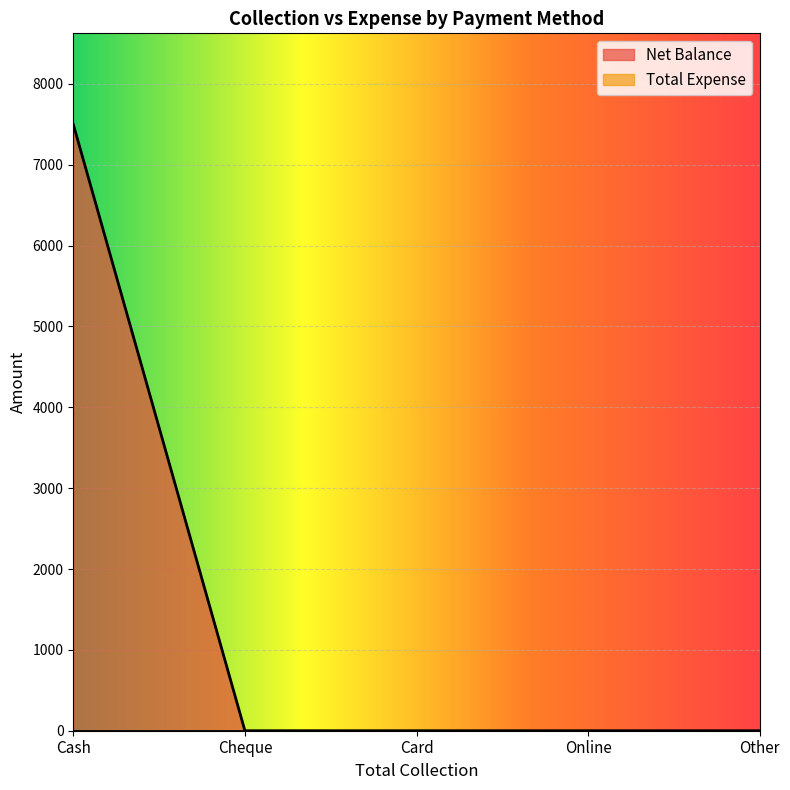

Reading left to right, what are all the values shown in this chart?

Cash=7500	Cheque=0	Card=0	Online=0	Other=0